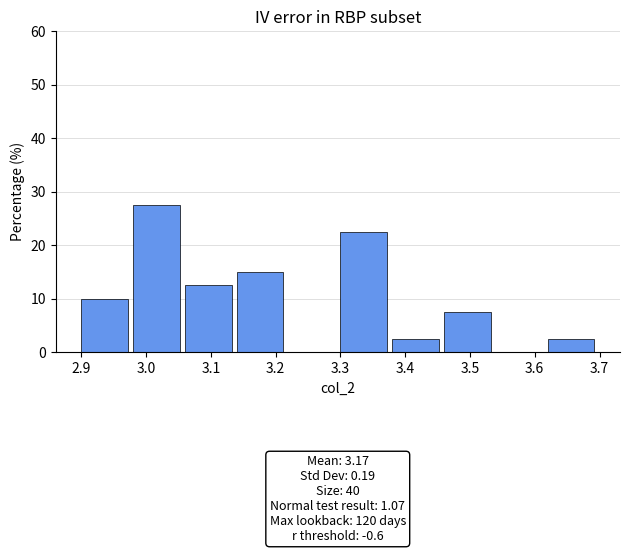

Over which range of the x-axis is the bar tallest?

2.98 to 3.06